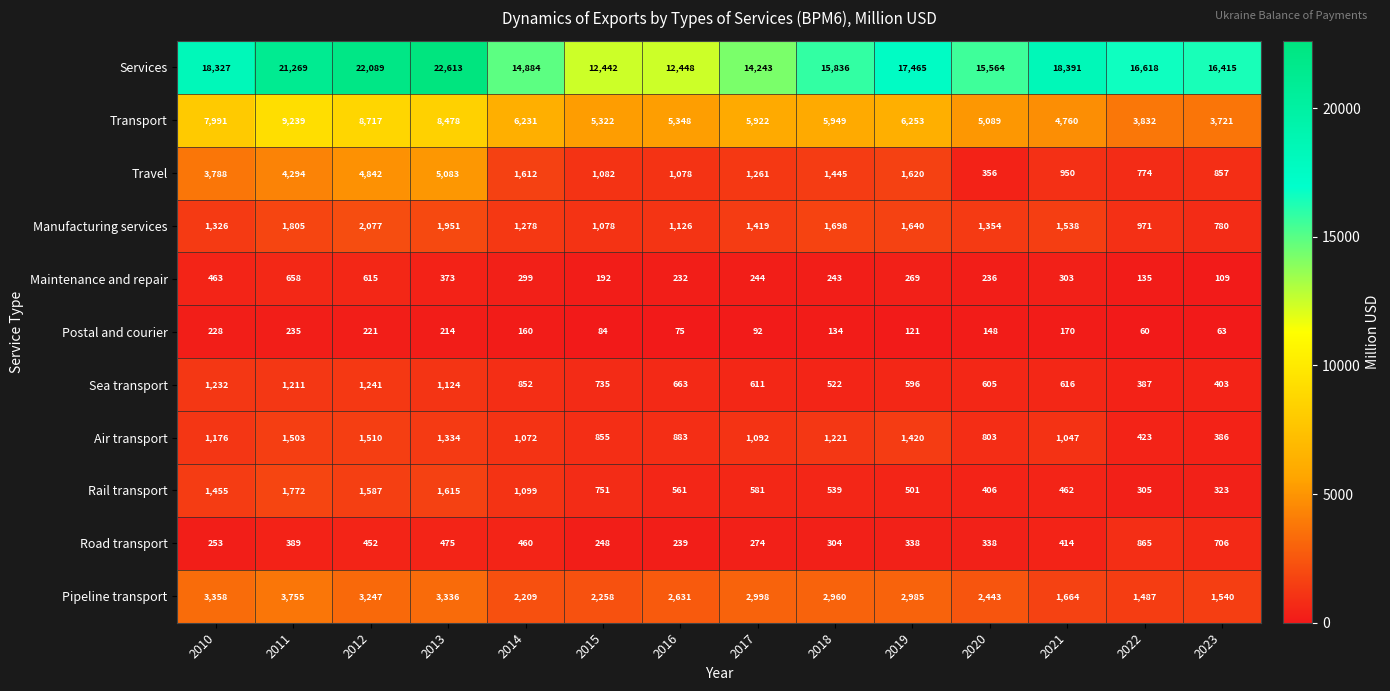

At 2014, list the series in order from smallest to largest.

Postal and courier, Maintenance and repair, Road transport, Sea transport, Air transport, Rail transport, Manufacturing services, Travel, Pipeline transport, Transport, Services